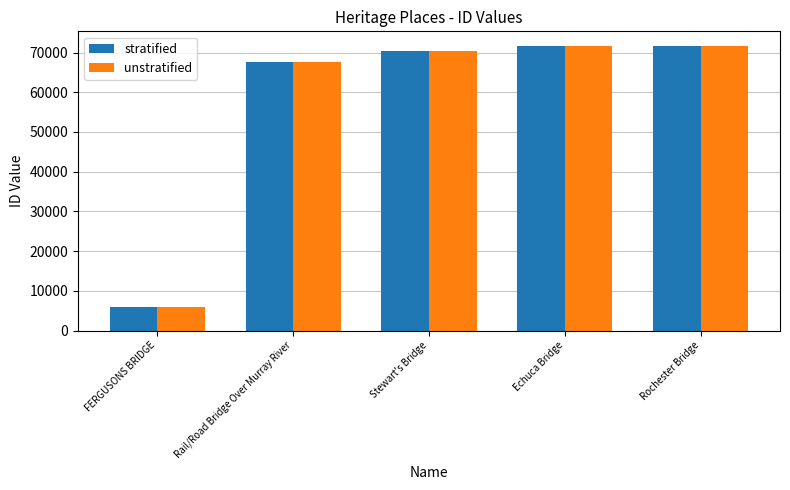

Is the value of stratified at Rail/Road Bridge Over Murray River greater than the value of unstratified at FERGUSONS BRIDGE?

Yes